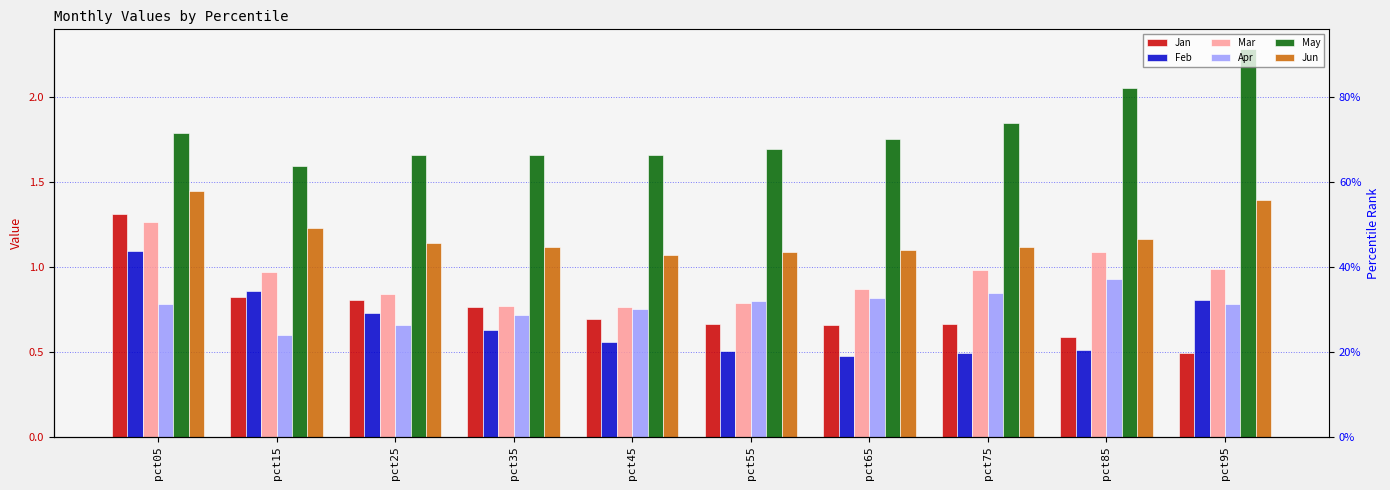

What is the sum of the Apr values at pct35 and pct25?

1.4